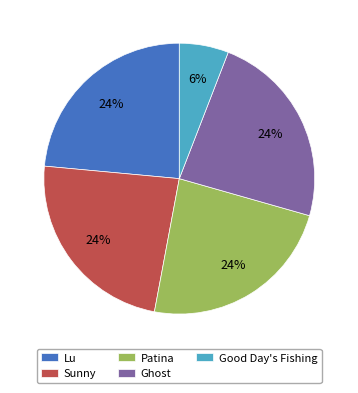

Which category has the smallest portion of the pie?

Good Day's Fishing